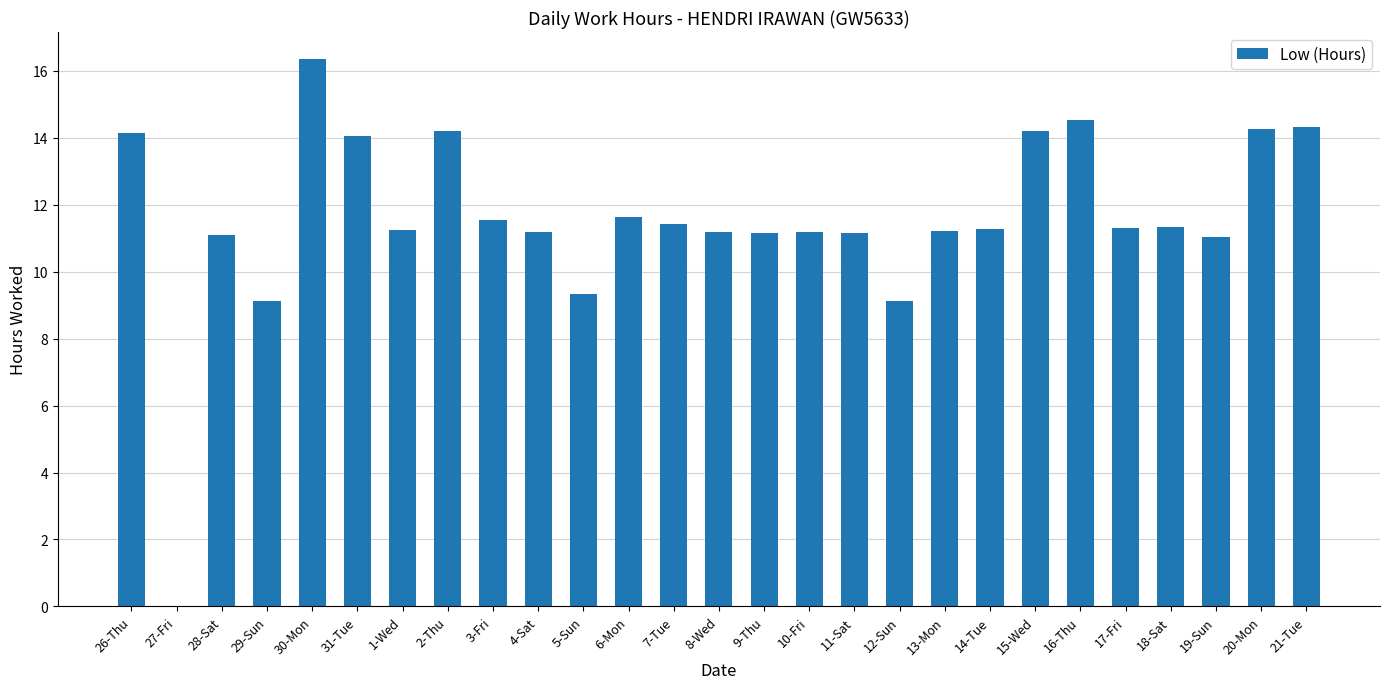

Which category has the highest value across all series?

30-Mon